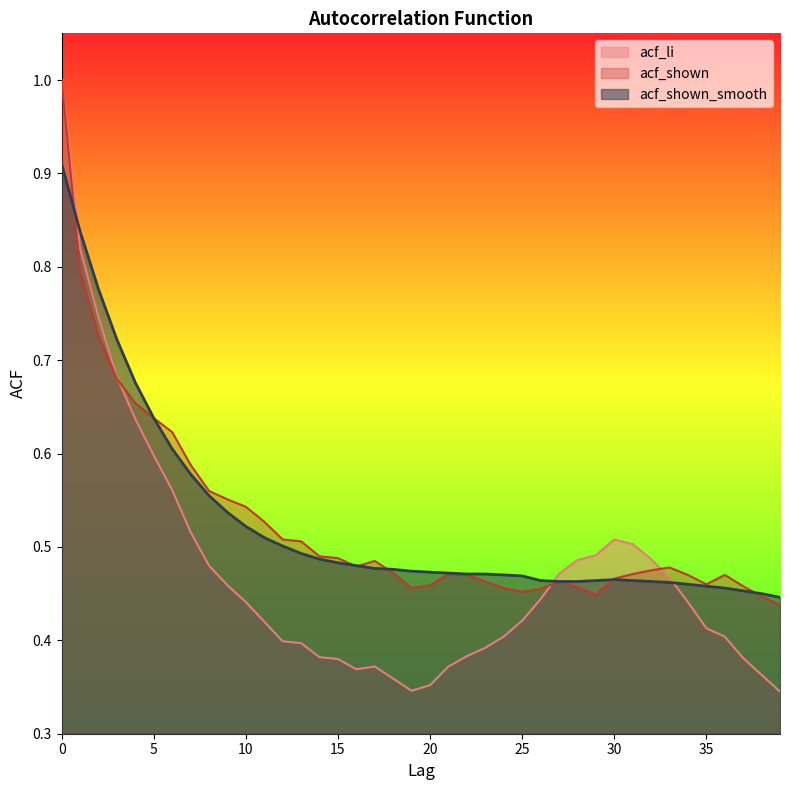

Does the chart display data point markers on the line(s)?

No